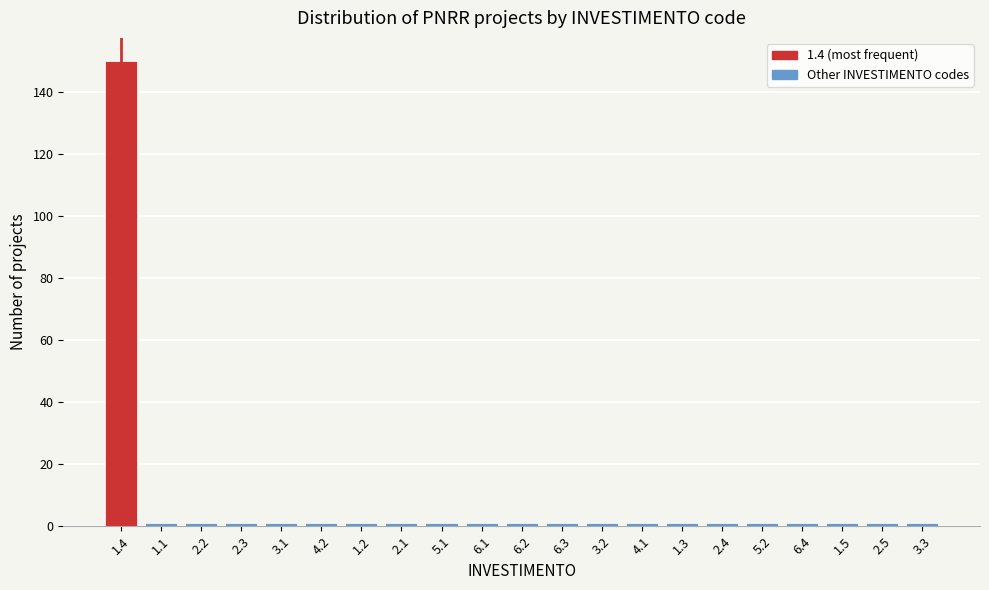

Reading left to right, transcribe all the data shown in this chart.

1.4=150	1.1=1	2.2=1	2.3=1	3.1=1	4.2=1	1.2=1	2.1=1	5.1=1	6.1=1	6.2=1	6.3=1	3.2=1	4.1=1	1.3=1	2.4=1	5.2=1	6.4=1	1.5=1	2.5=1	3.3=1